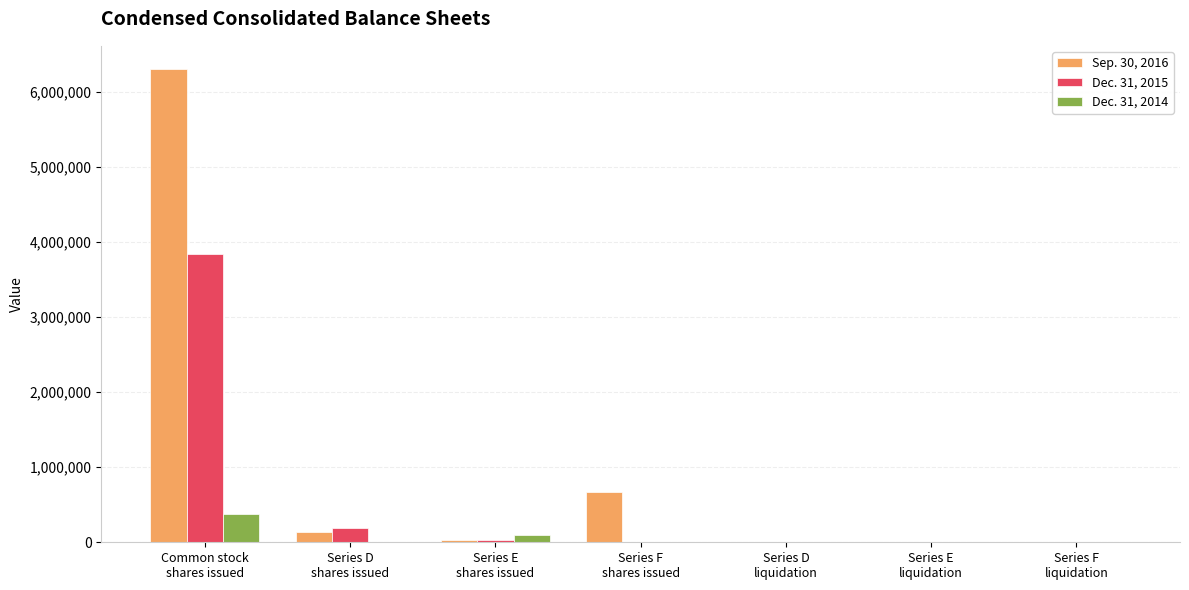

Is the value of Sep. 30, 2016 at Common stock
shares issued greater than the value of Dec. 31, 2014 at Series D
liquidation?

Yes